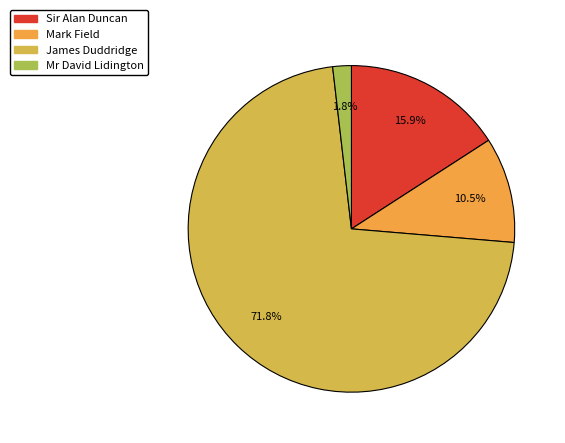

To the nearest percent, what percentage of the pie is Sir Alan Duncan?

16%